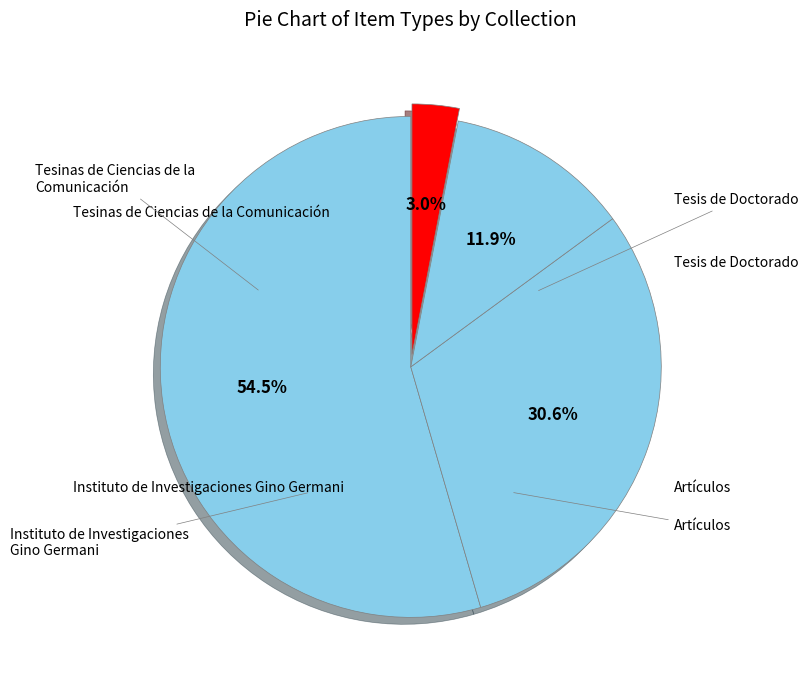

How many segments does this pie chart have?

4